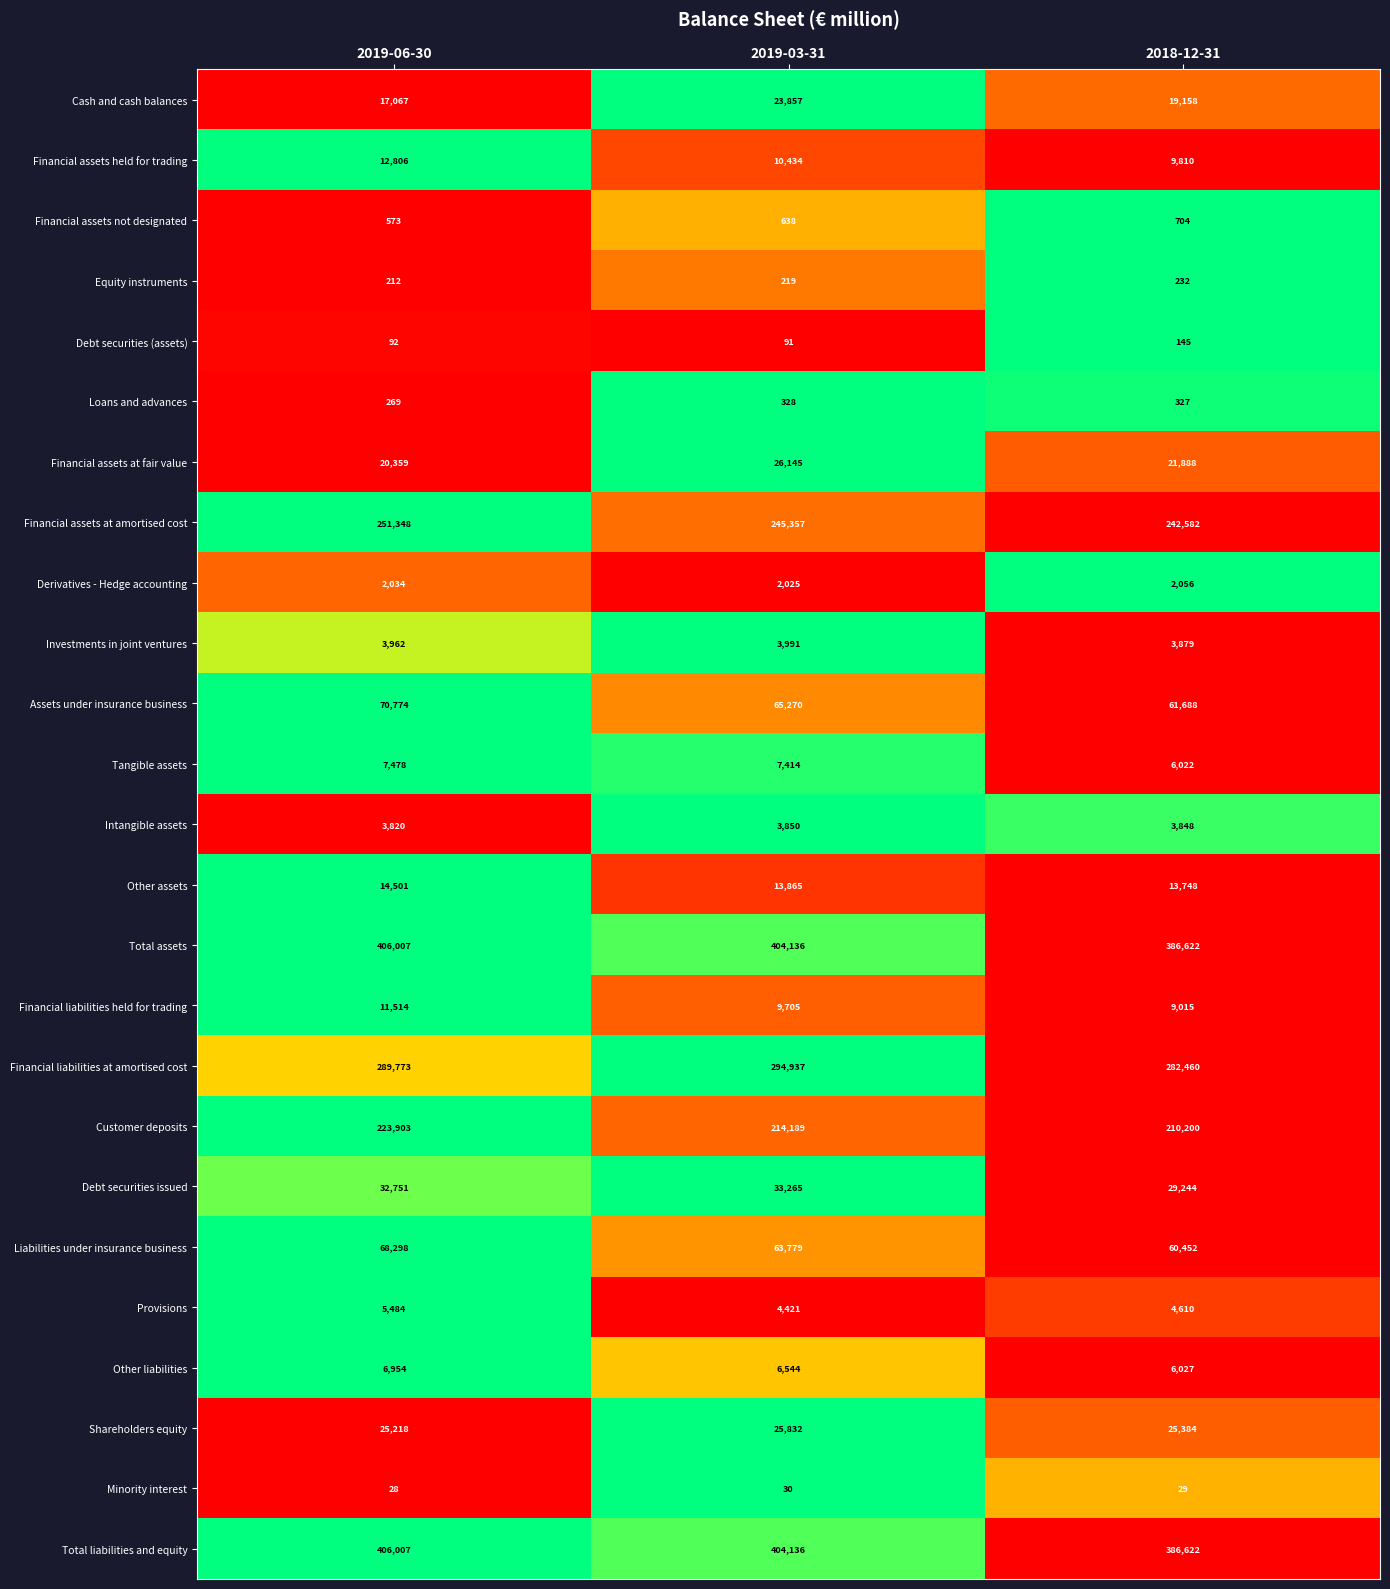

List the labels in order of Cash and cash balances value, largest first.

2019-03-31, 2018-12-31, 2019-06-30